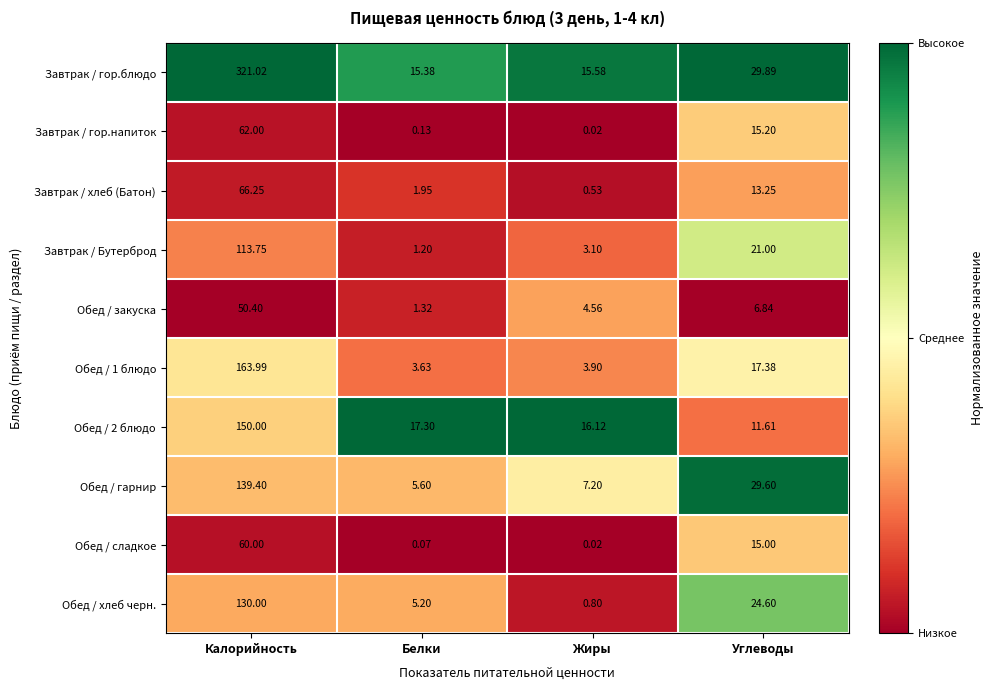

At which category is the sum across all series the highest?

Калорийность